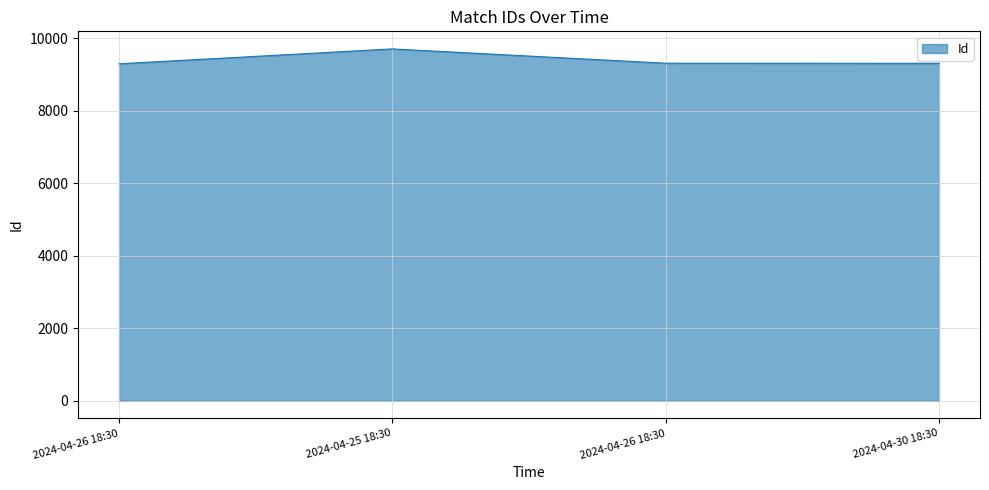

Between 2024-04-30 18:30 and 2024-04-25 18:30, which is larger?

2024-04-25 18:30